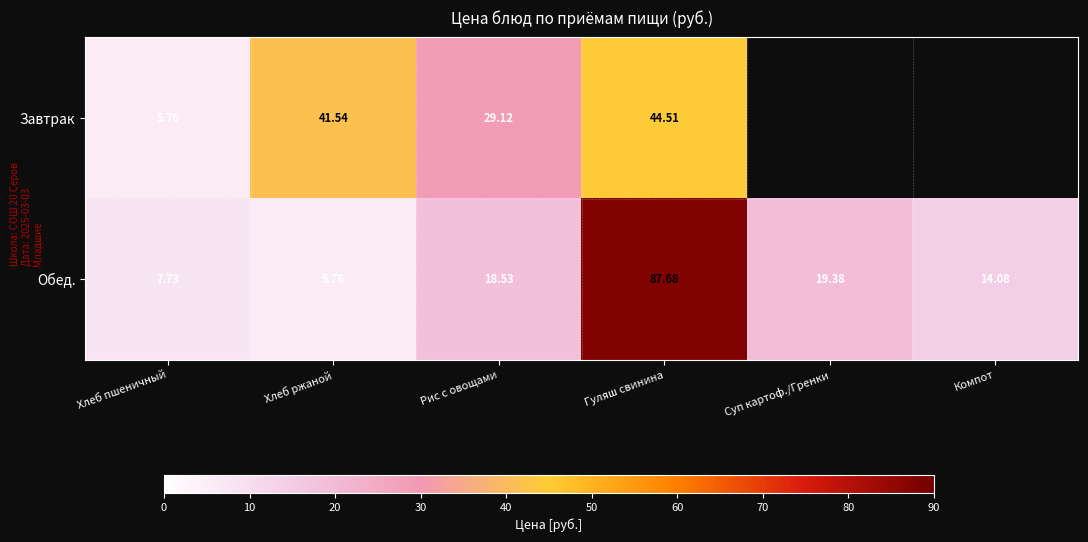

What is the difference between the maximum and minimum values in the Обед. series?

81.9